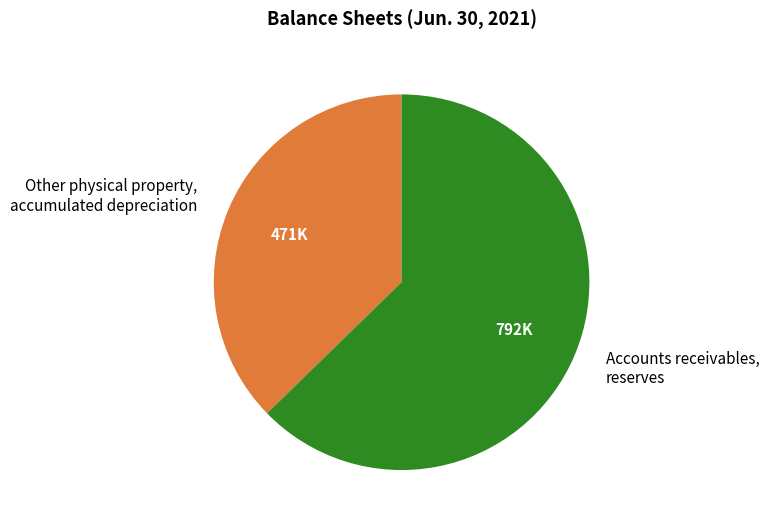

What is the smallest slice in the pie chart?

Other physical property, accumulated depreciation